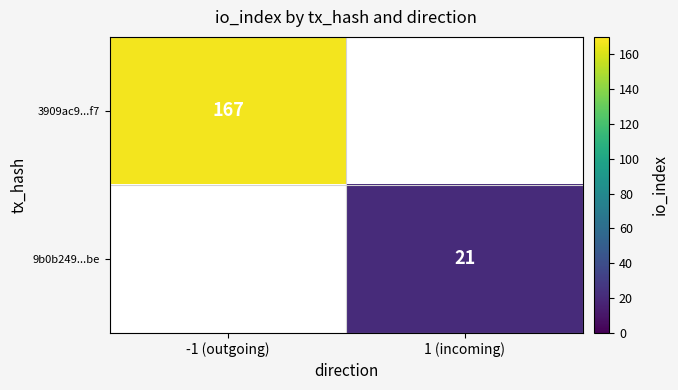

Is it true that 9b0b249...be equals 27 at 1 (incoming)?

False